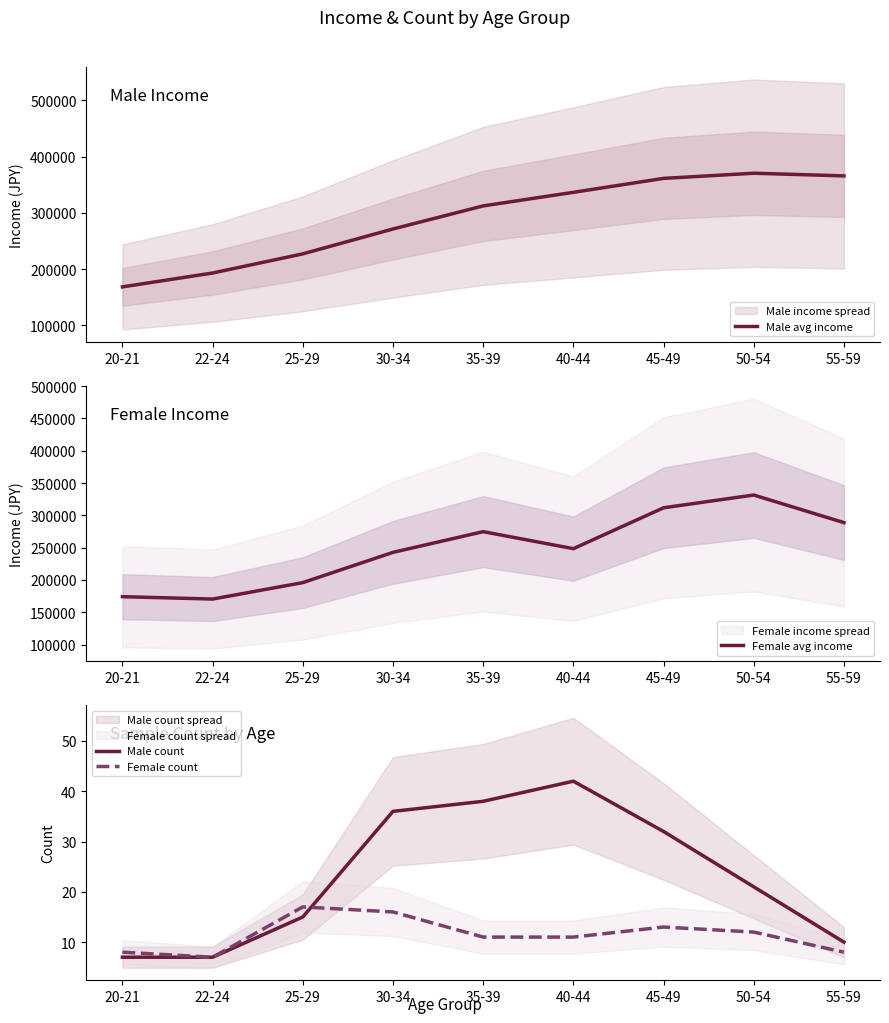

True or false: Female avg income and Male count intersect in this chart.

False